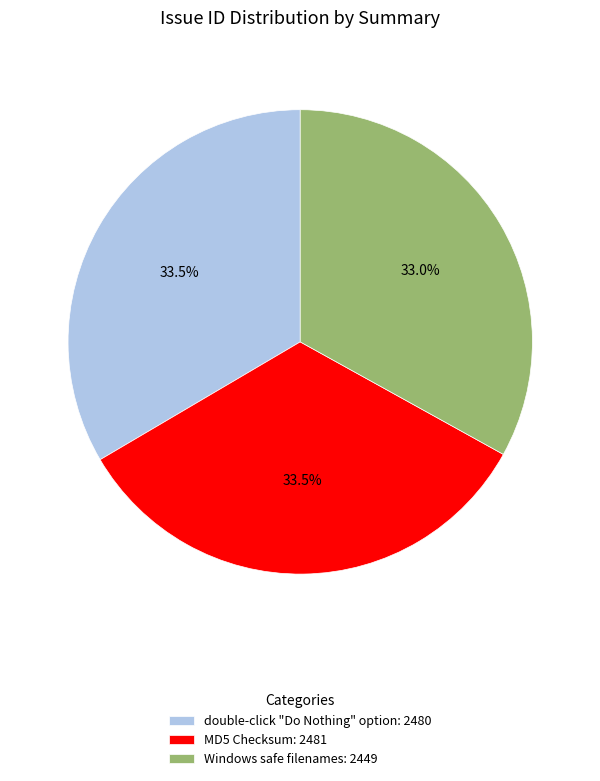

Count the number of slices in the pie.

3